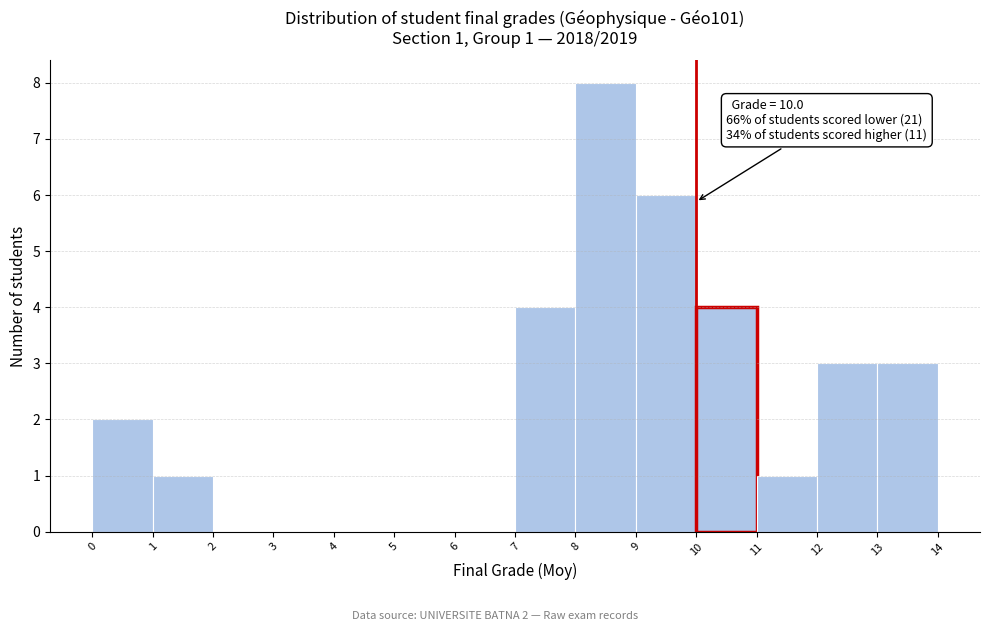

Over which range of the x-axis is the bar tallest?

8 to 9